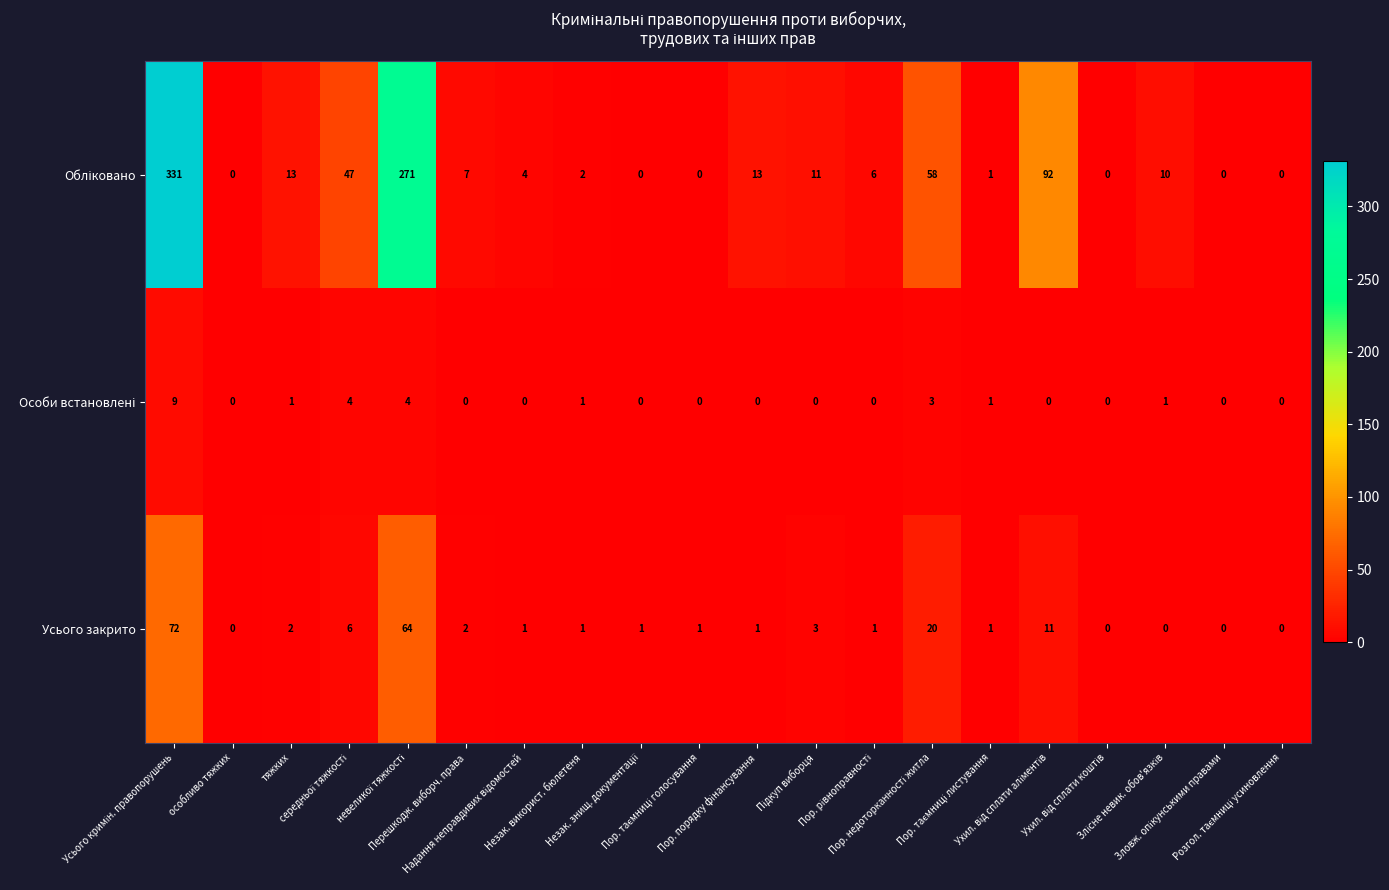

What is the difference between the maximum and minimum values in the Усього закрито series?

72